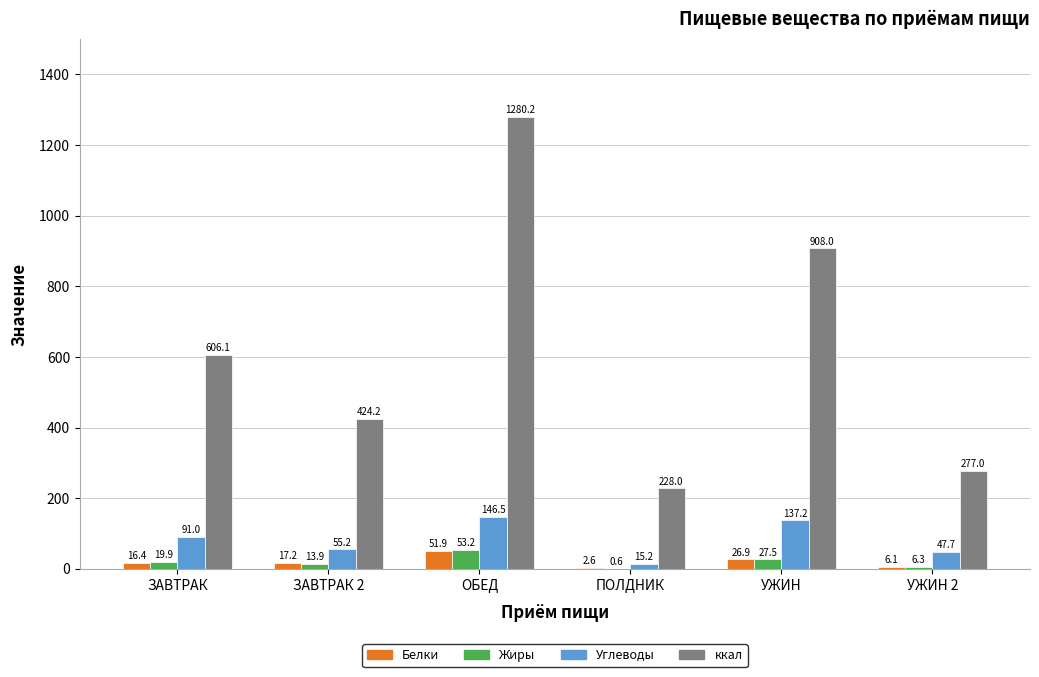

The value of ккал at ПОЛДНИК is 101.9. True or false?

False